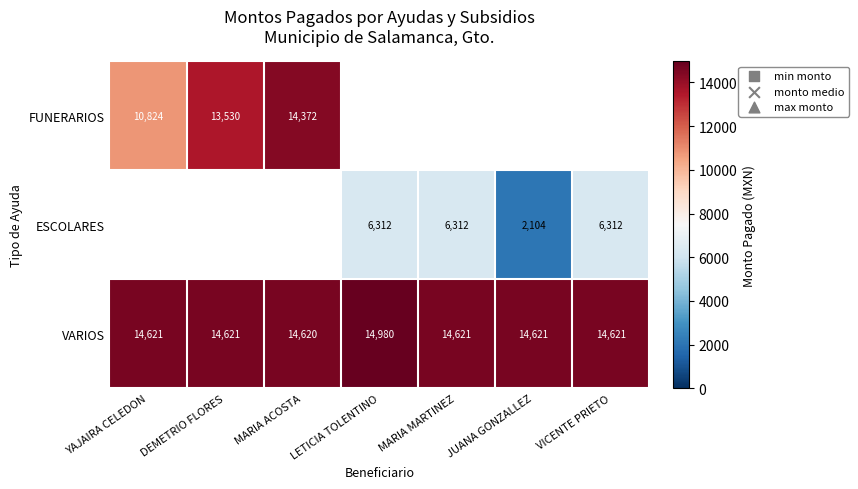

True or false: VARIOS has a value of 21719 at VICENTE PRIETO.

False